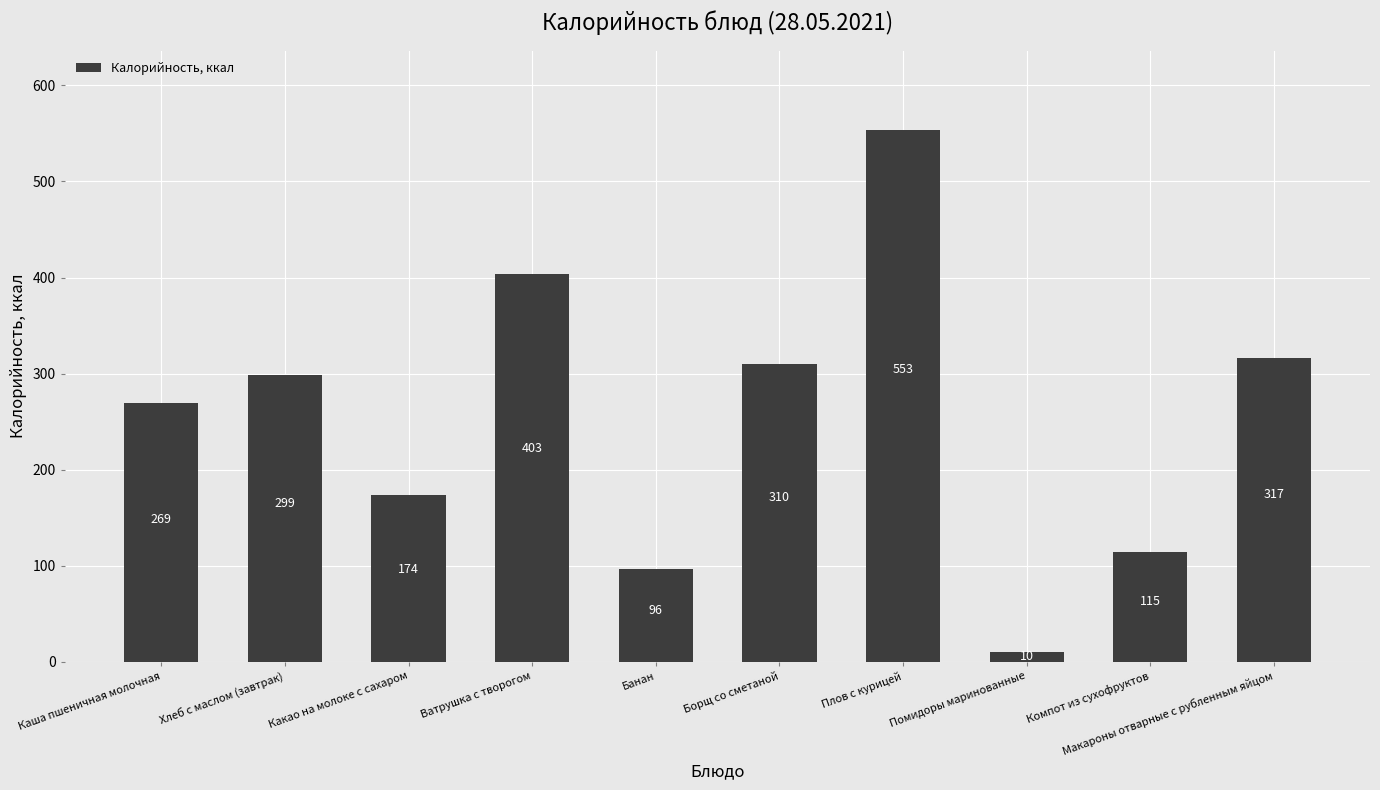

Is it true that the value at Макароны отварные с рубленным яйцом is 549.4?

False